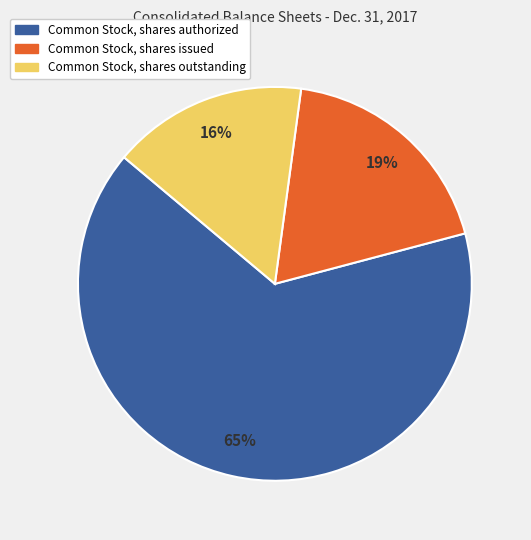

What is the smallest slice in the pie chart?

Common Stock, shares outstanding